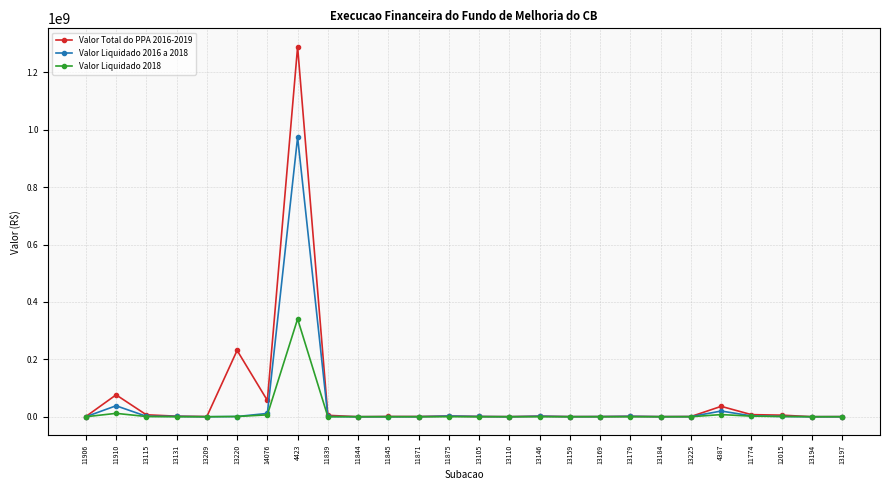

What is the spread (max minus min) of values at 13194?

60000.0